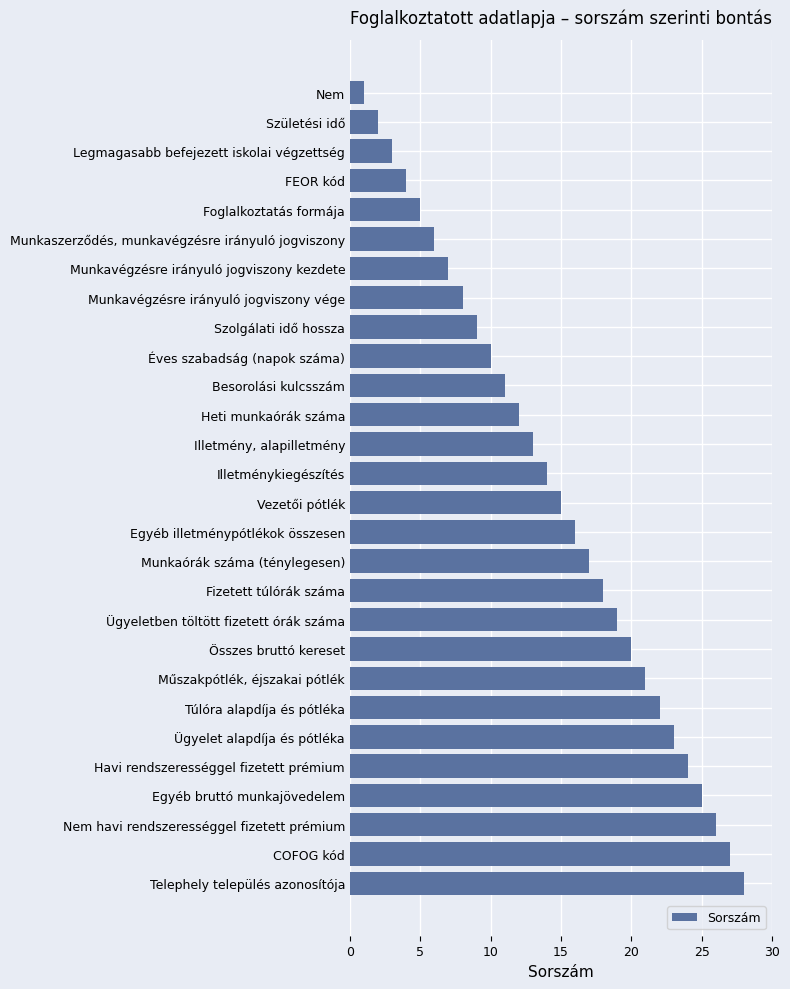

What is the maximum value shown in the chart?

28